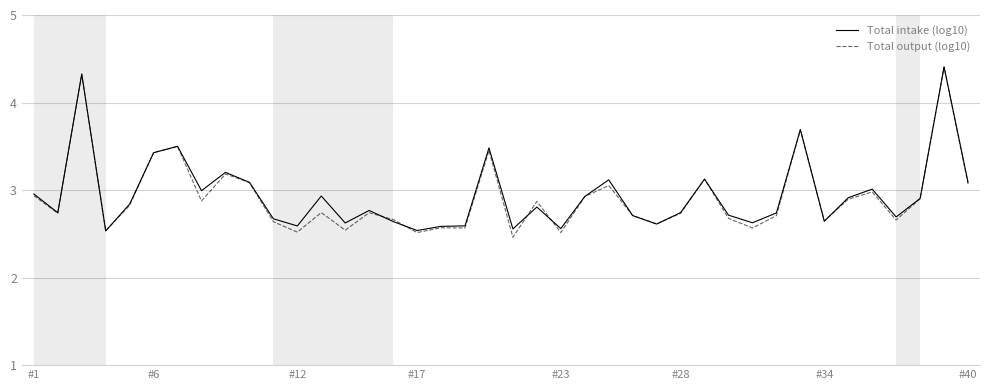

What is the maximum value shown in the chart?

4.4